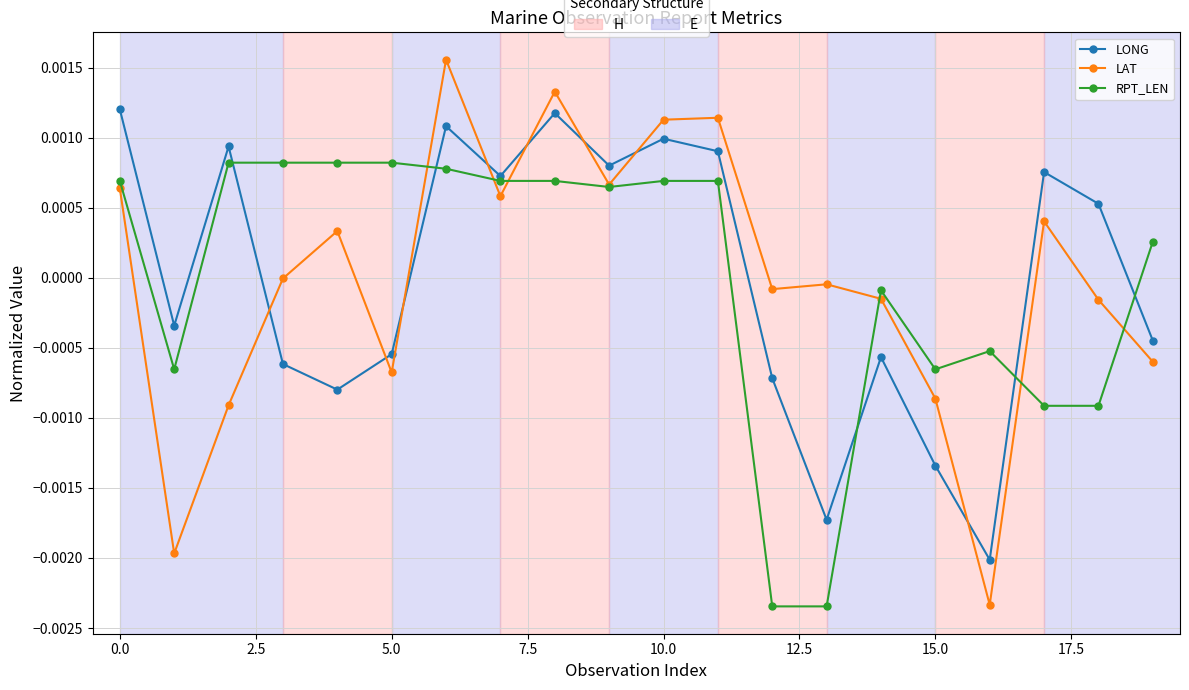

List the series in order of their peak value, lowest first.

RPT_LEN, LONG, LAT